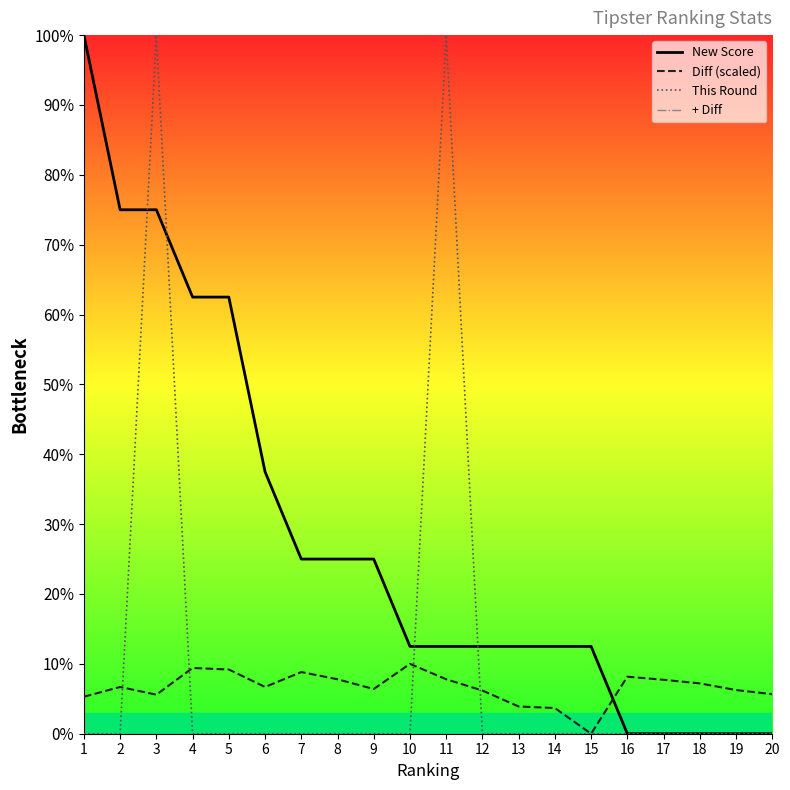

Does the chart have visible grid lines?

No